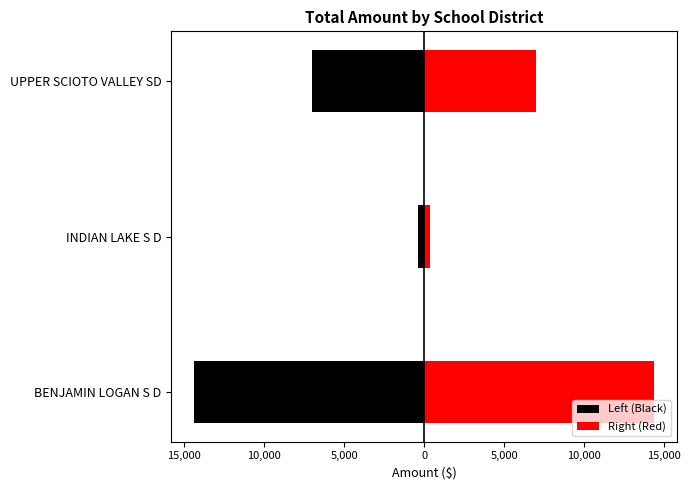

Rank the series by their average value, from highest to lowest.

Right (Red), Left (Black)